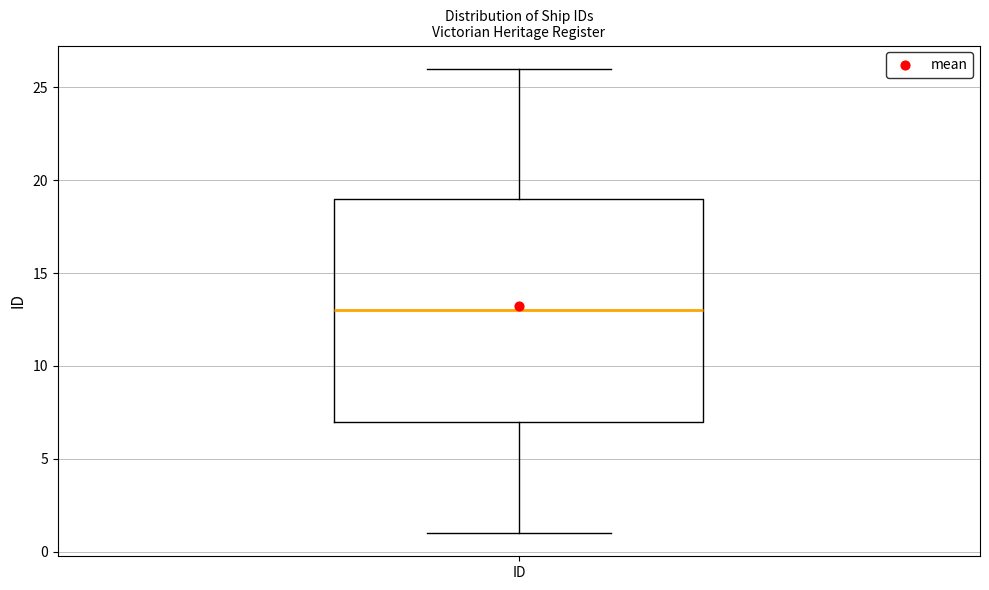

Where is the lower edge of the box for ID on the y-axis? The values are not printed on the chart, so give them approximately, as read against the axis.

7